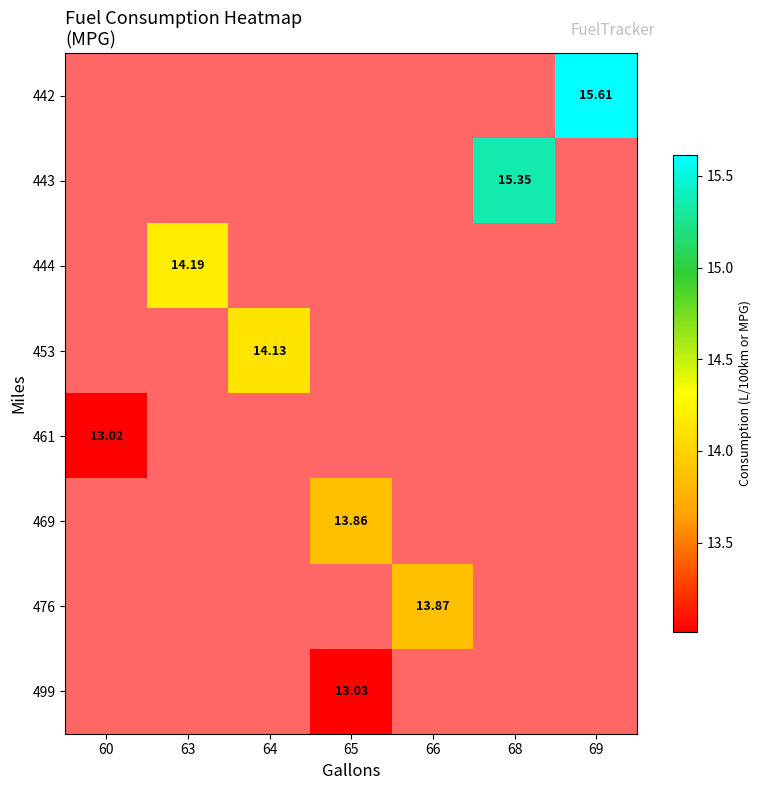

Which series has the largest range (max minus min)?

461